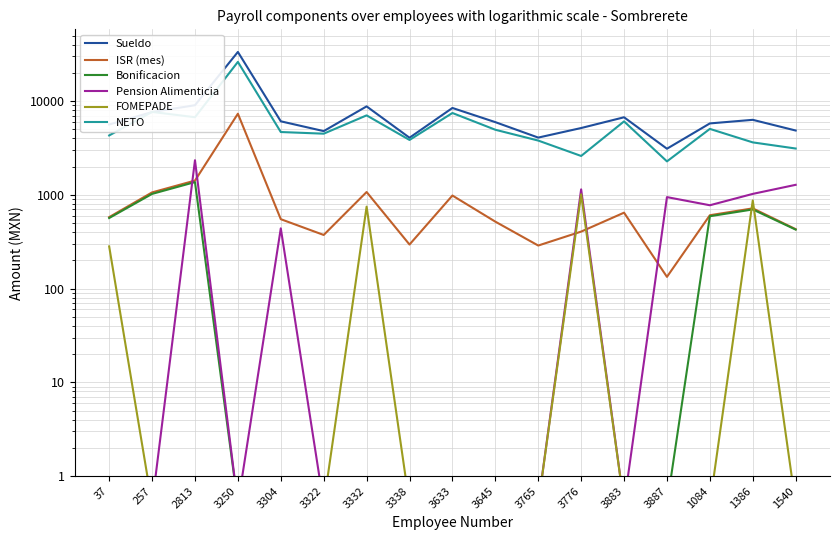

What is the difference between the maximum and minimum values in the FOMEPADE series?

1015.4